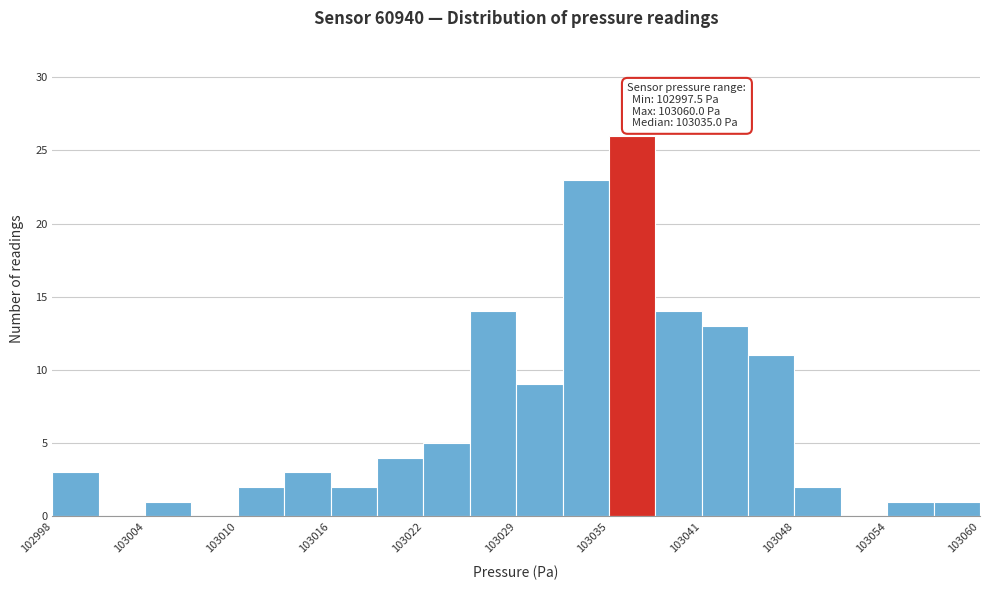

Read against the x-axis, roughly where is the centre of the tallest bar?

103037